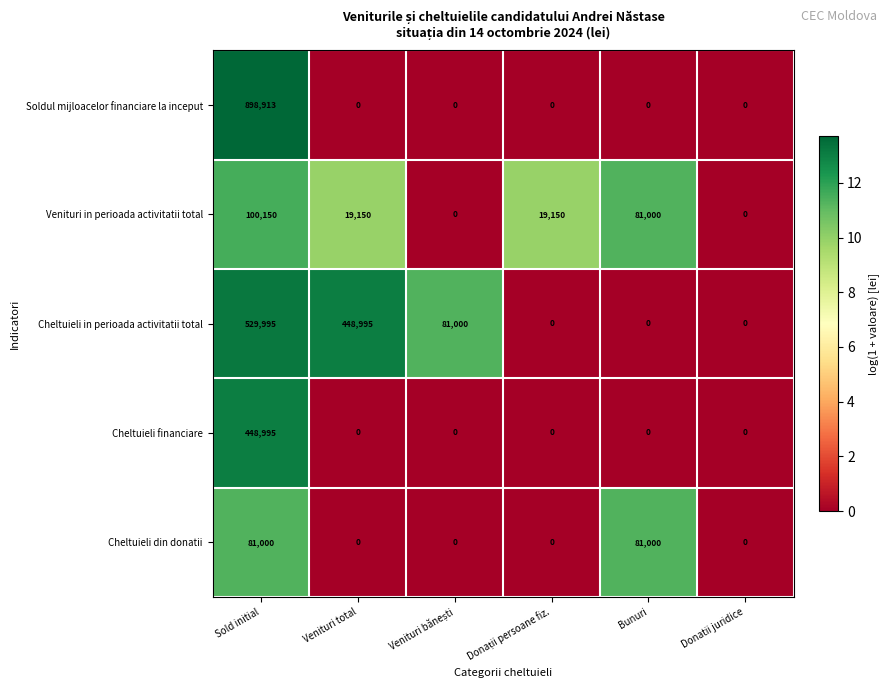

List the series in order of their peak value, lowest first.

Cheltuieli din donatii, Venituri in perioada activitatii total, Cheltuieli financiare, Cheltuieli in perioada activitatii total, Soldul mijloacelor financiare la inceput